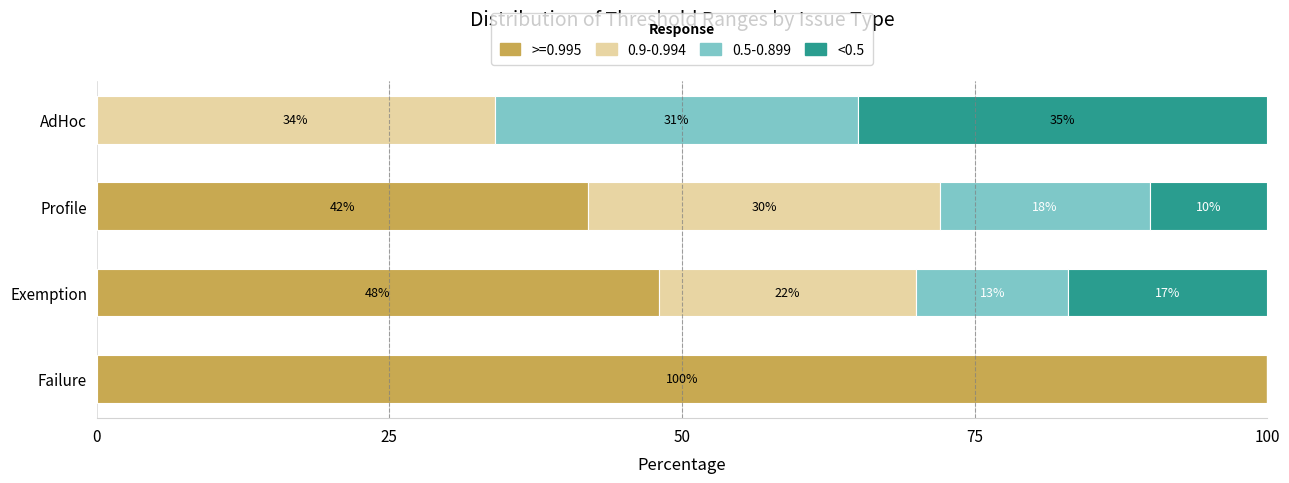

What is the total value across all series at Exemption?

100